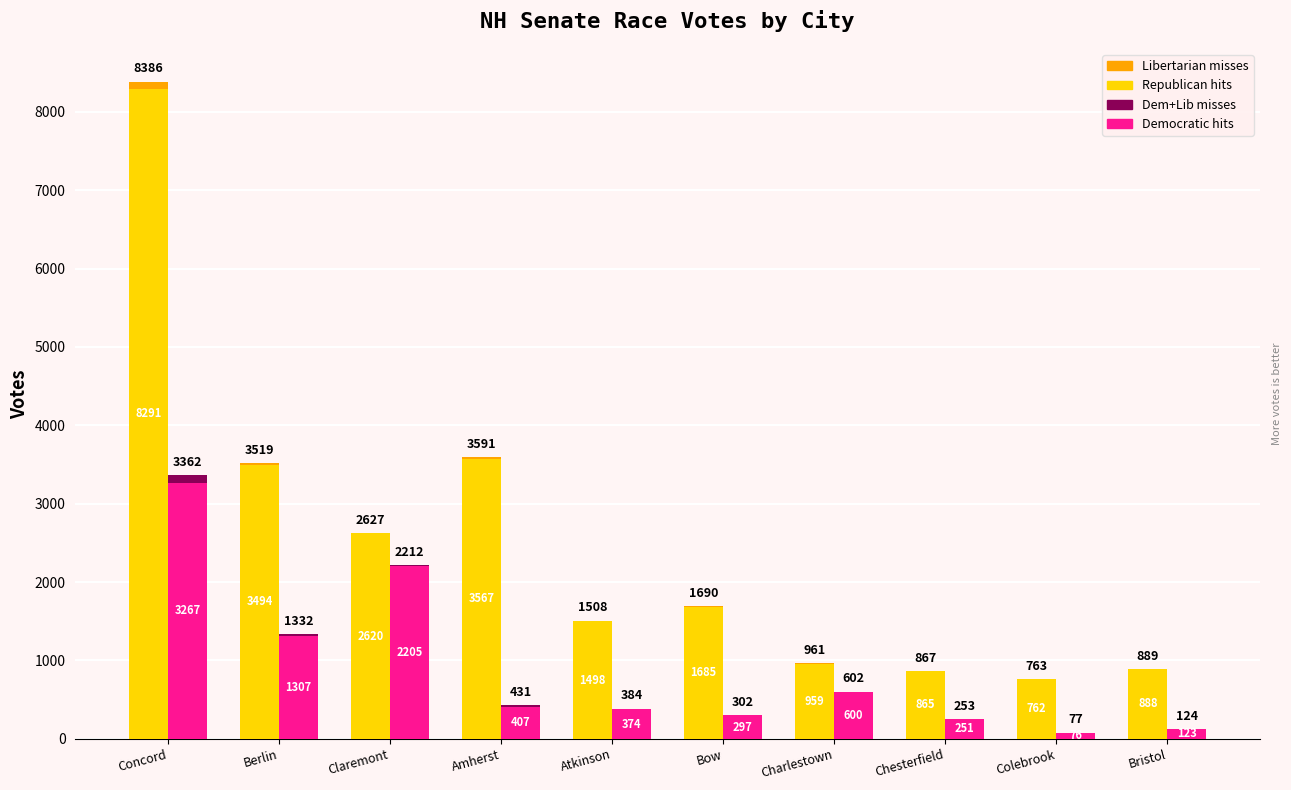

At how many categories does at least one series exceed 6719?

1